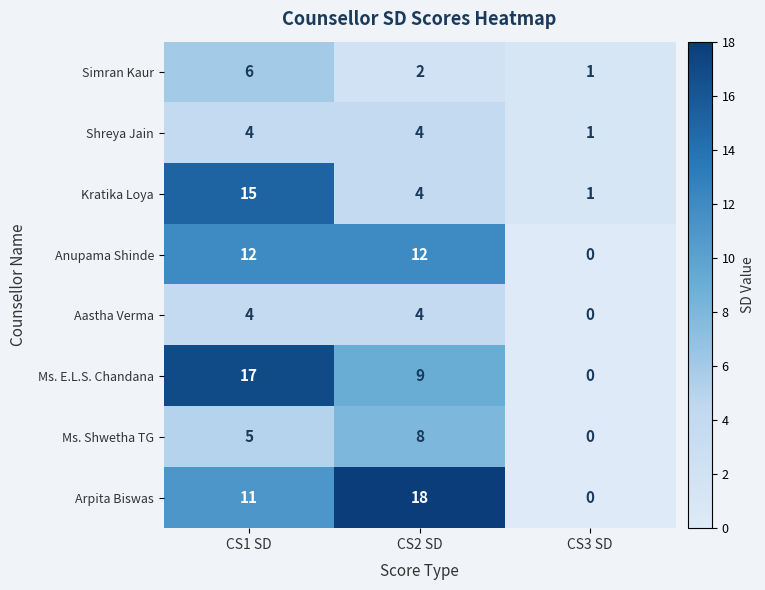

What is the difference between the highest and lowest values at CS3 SD?

1